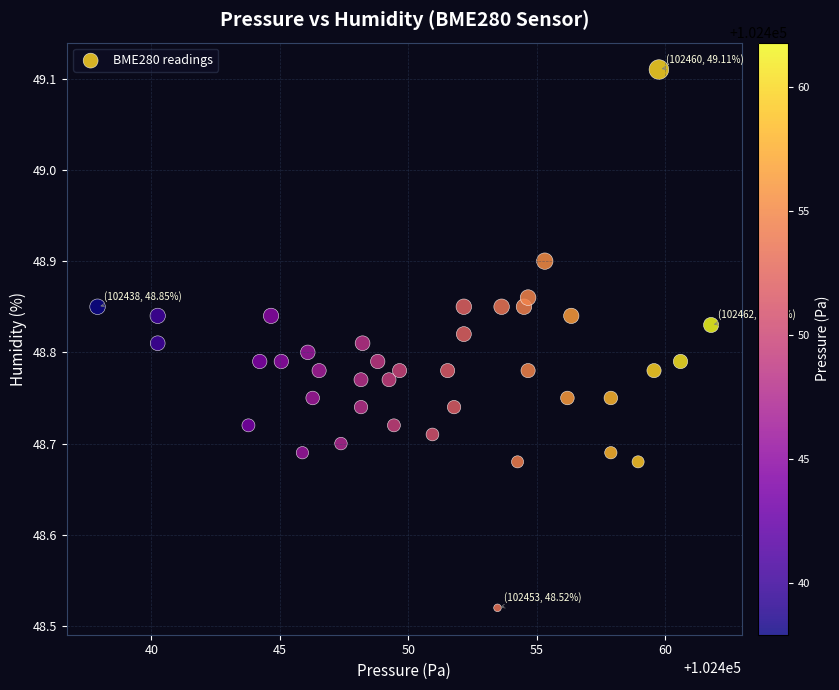

What is the range of X values (max minus min)?

23.9